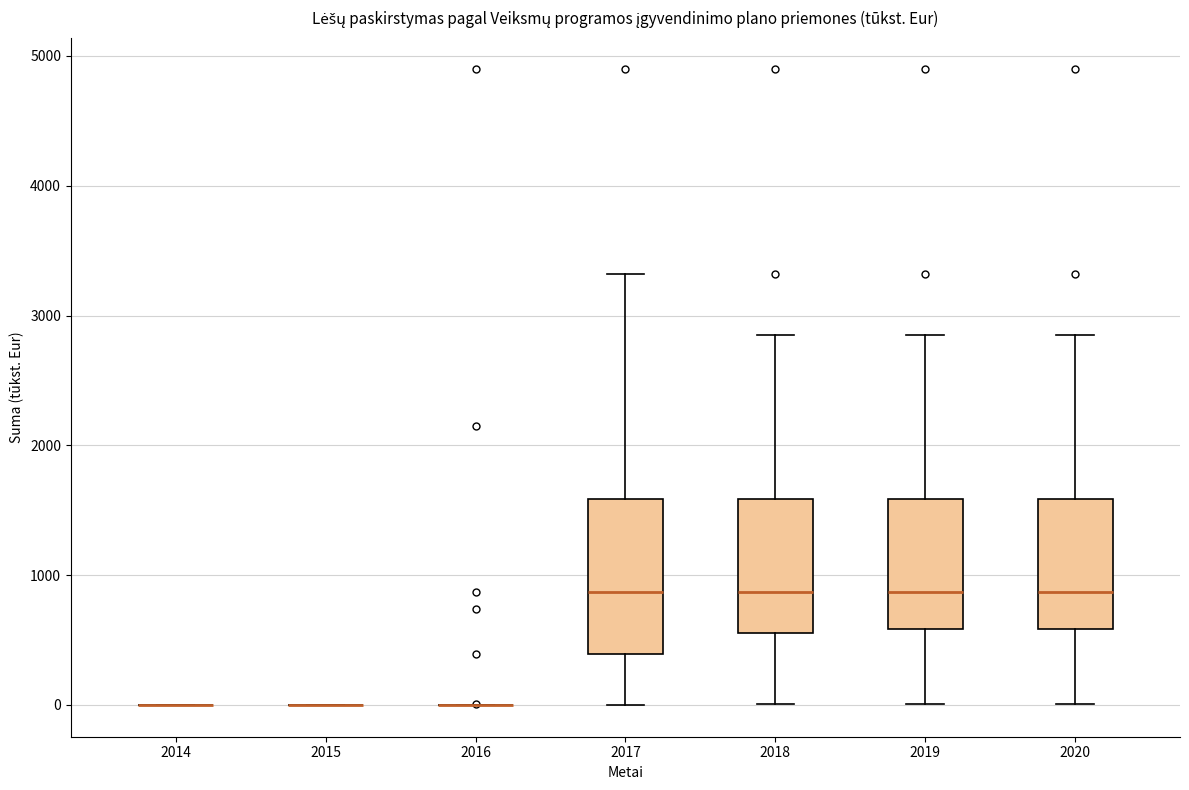

Reading left to right, transcribe this box plot: for each box, give where its median line is, the range the box spans, and where its two whiskers end, as read against the y-axis. The values are not printed on the chart, so give them approximately, as read against the axis.

2014: box collapsed to a line at 0, whiskers 0 to 0
2015: box collapsed to a line at 0, whiskers 0 to 0
2016: box collapsed to a line at 0, whiskers 0 to 0
2017: median 900, box 400 to 1600, whiskers 0 to 3300
2018: median 900, box 600 to 1600, whiskers 0 to 2800
2019: median 900, box 600 to 1600, whiskers 0 to 2800
2020: median 900, box 600 to 1600, whiskers 0 to 2800